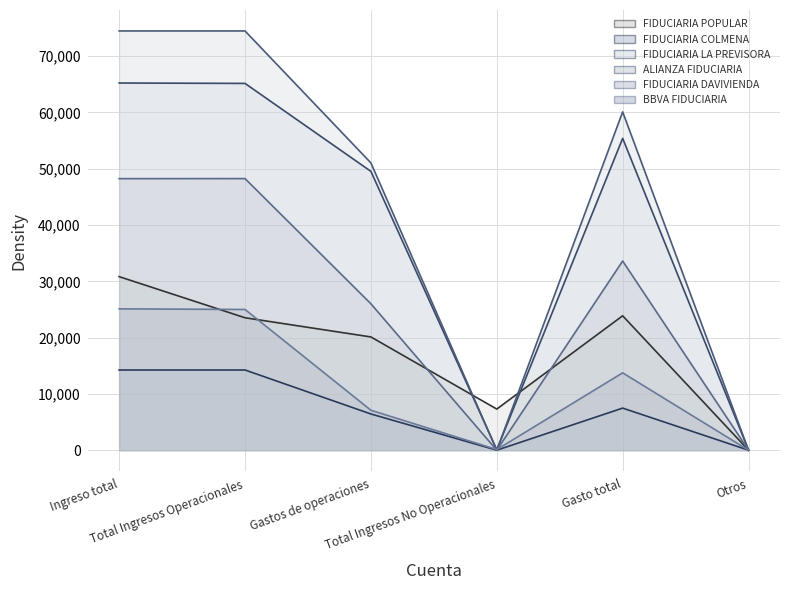

How many lines are shown in the chart?

6